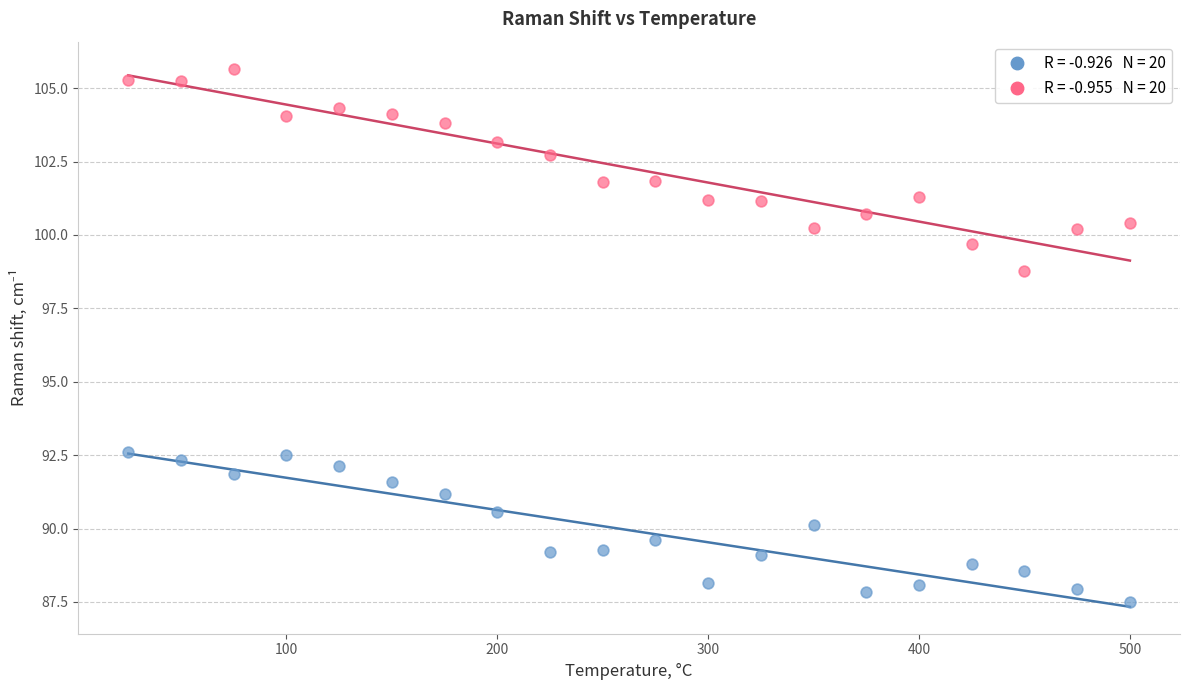

Across all data points, what is the range of Y values (max minus min)?

18.2